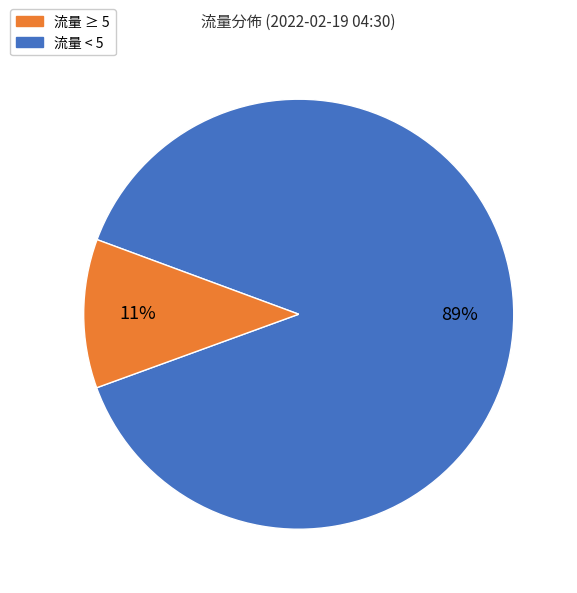

To the nearest percent, what is the difference between the largest and smallest slice percentages?

78%